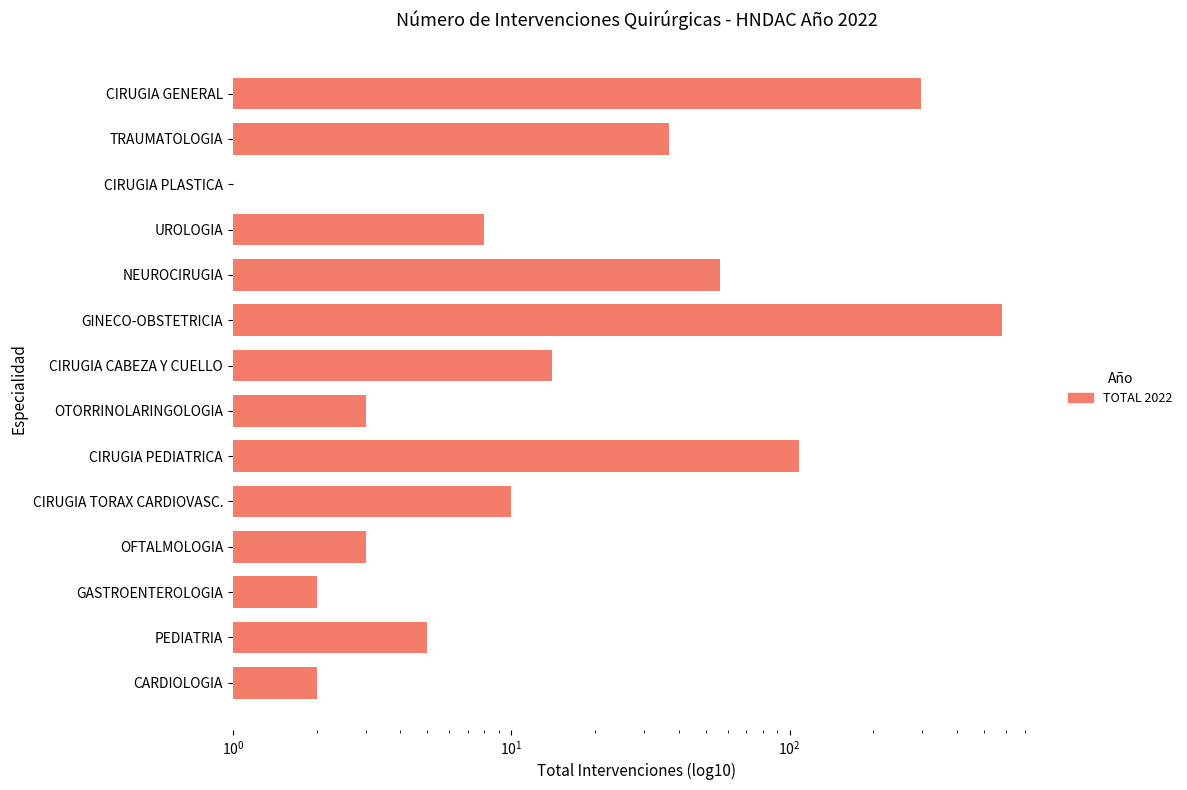

What is the value of the 14th bar from the left?

2